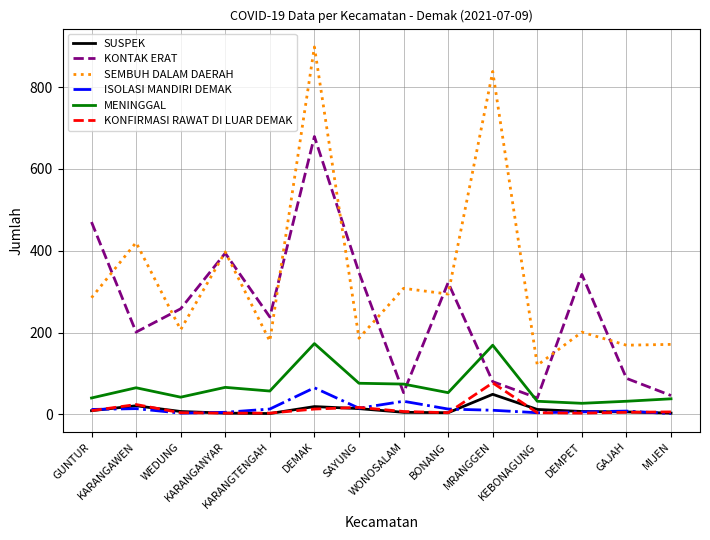

How many distinct data groups are displayed?

6